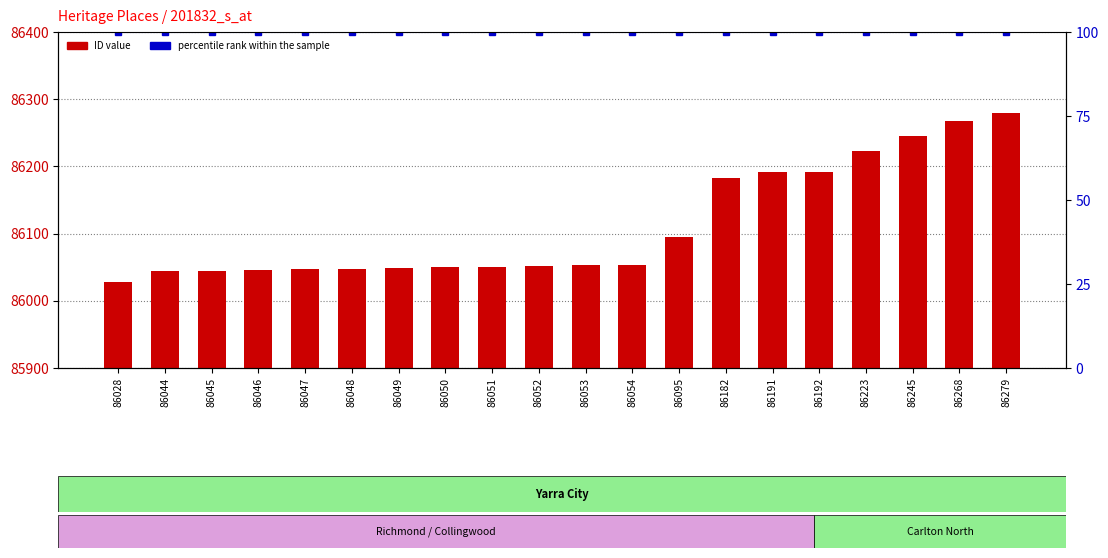

Reading right to left, extract all data points from this chart.

ID: 86279=86279	86268=86268	86245=86245	86223=86223	86192=86192	86191=86191	86182=86182	86095=86095	86054=86054	86053=86053	86052=86052	86051=86051	86050=86050	86049=86049	86048=86048	86047=86047	86046=86046	86045=86045	86044=86044	86028=86028
percentile rank within the sample: 86279=100	86268=100	86245=100	86223=100	86192=100	86191=100	86182=100	86095=100	86054=100	86053=100	86052=100	86051=100	86050=100	86049=100	86048=100	86047=100	86046=100	86045=100	86044=100	86028=100